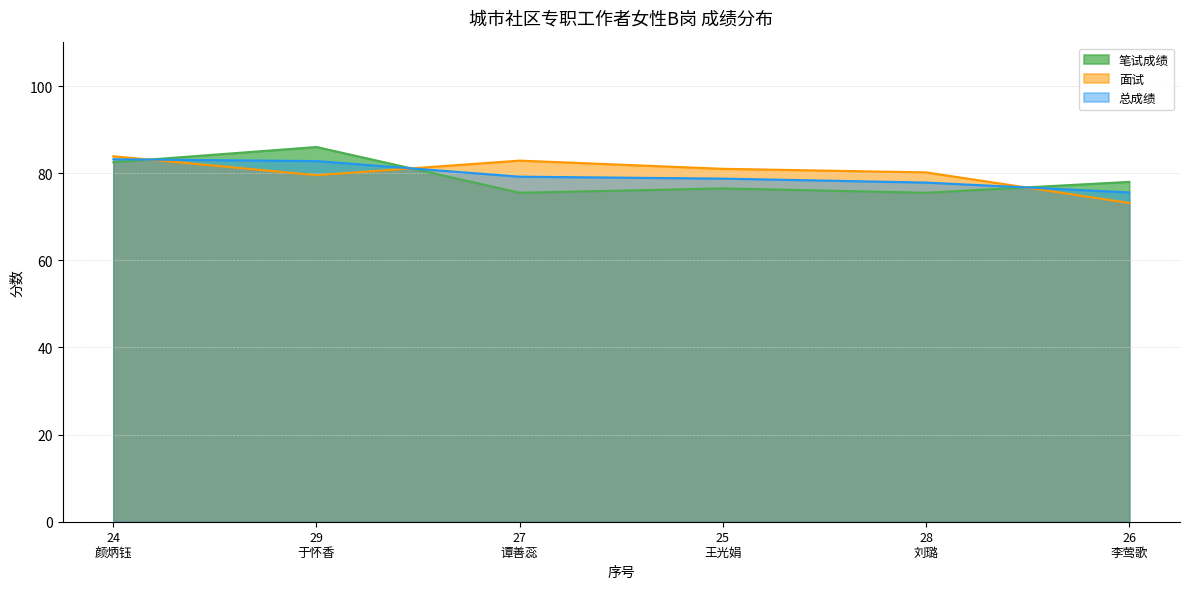

What is the lowest value of the 总成绩 series?

75.6